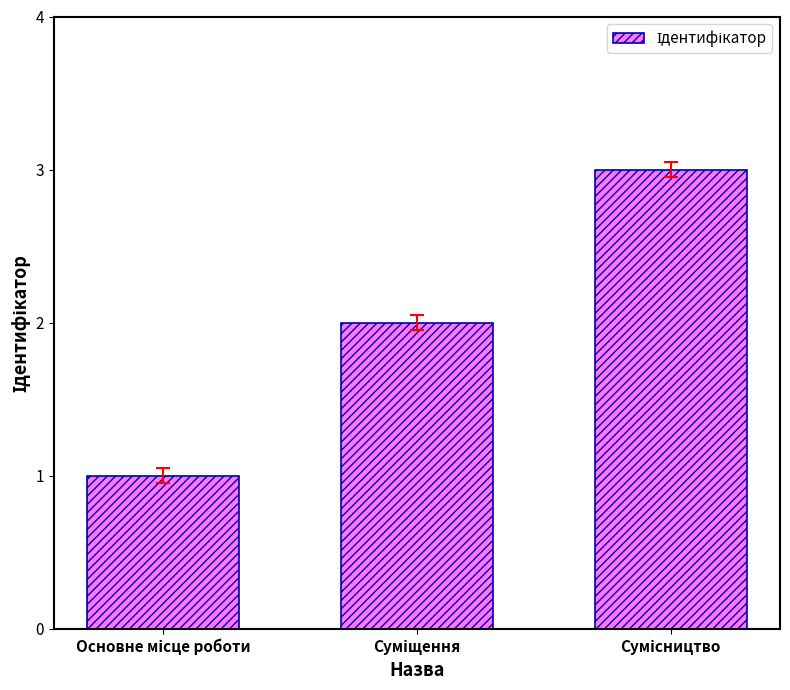

What is the sum of all values?

6